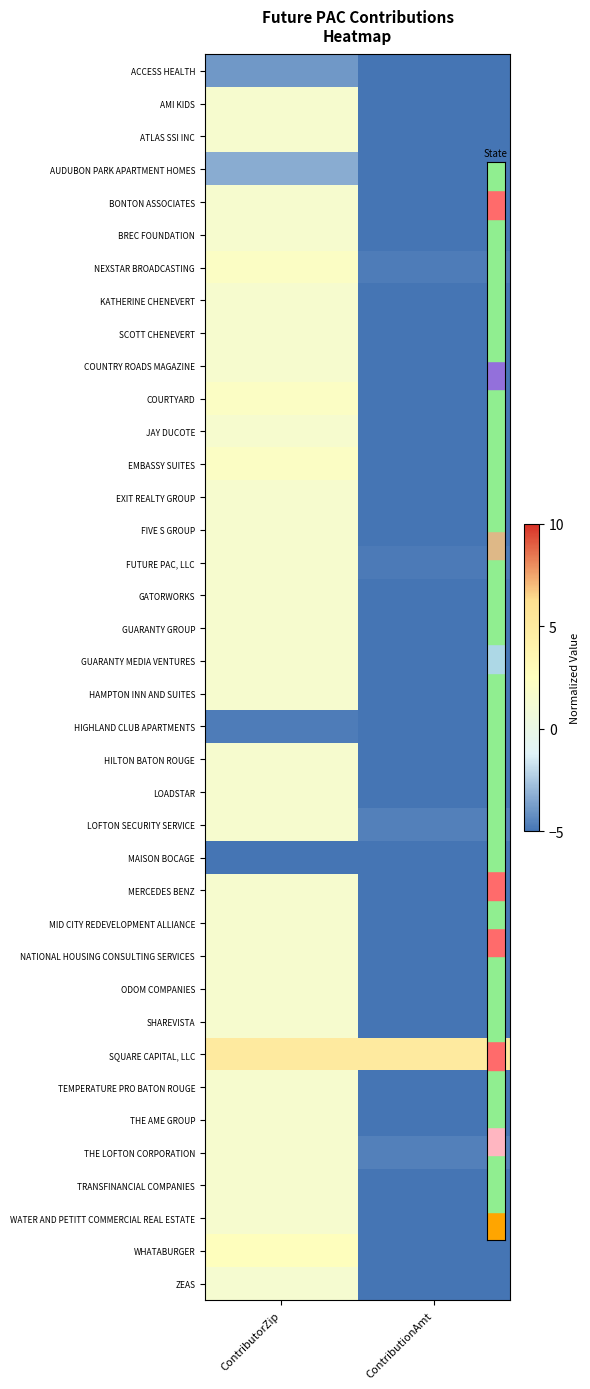

What is the total value across all series at ContributorZip?

39.2